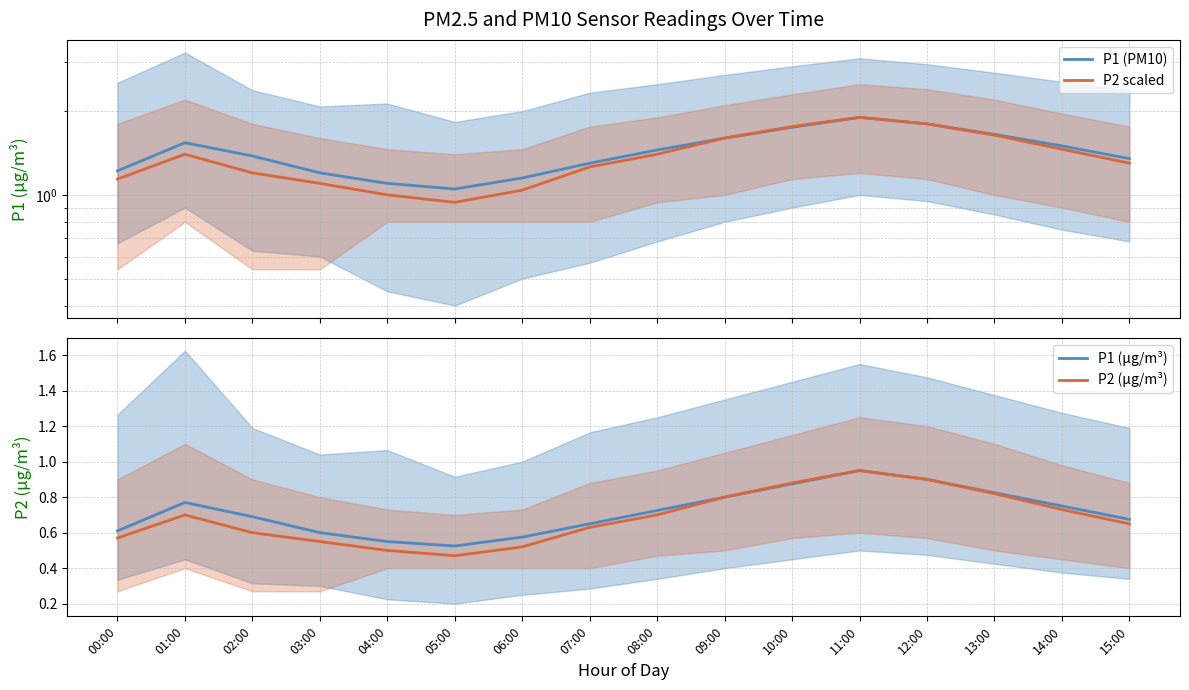

What is the label of the 6th point from the right?

10:00